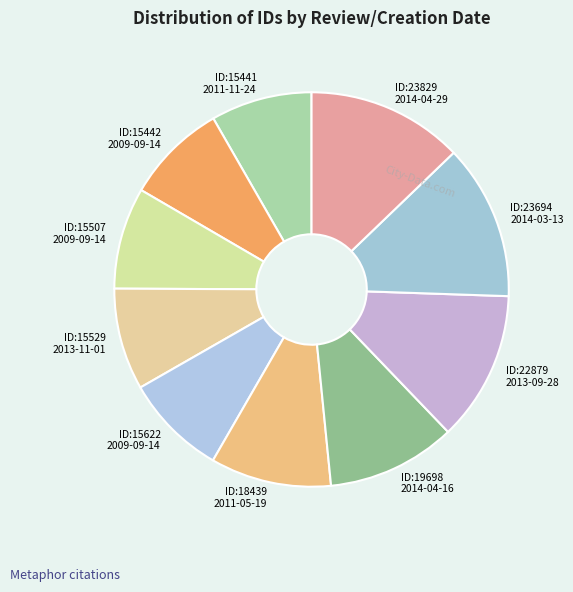

Approximately how many times larger is the value at ID:19698 2014-04-16 compared to ID:15622 2009-09-14?

1.3